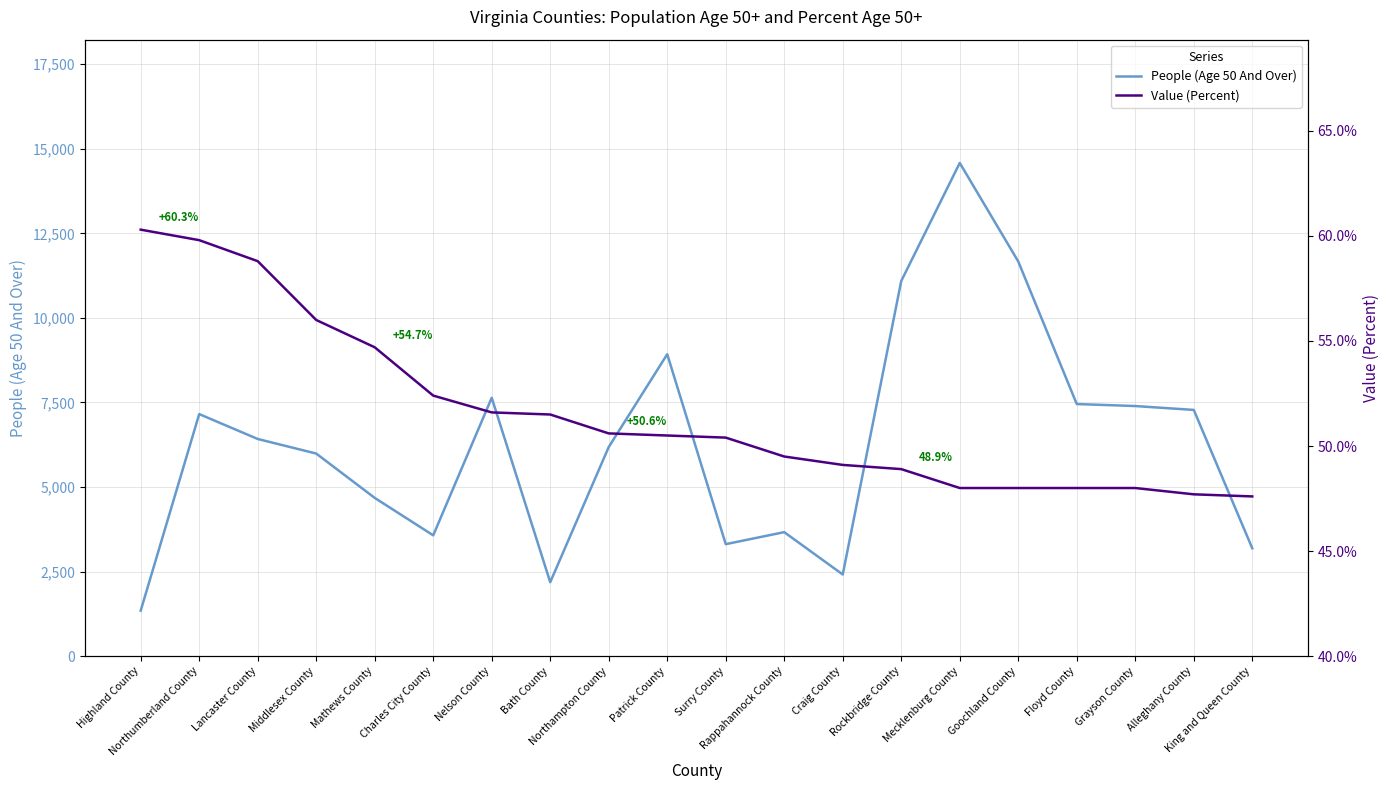

What is the value of the People (Age 50 And Over) point at the 4th from the left?

5988.0